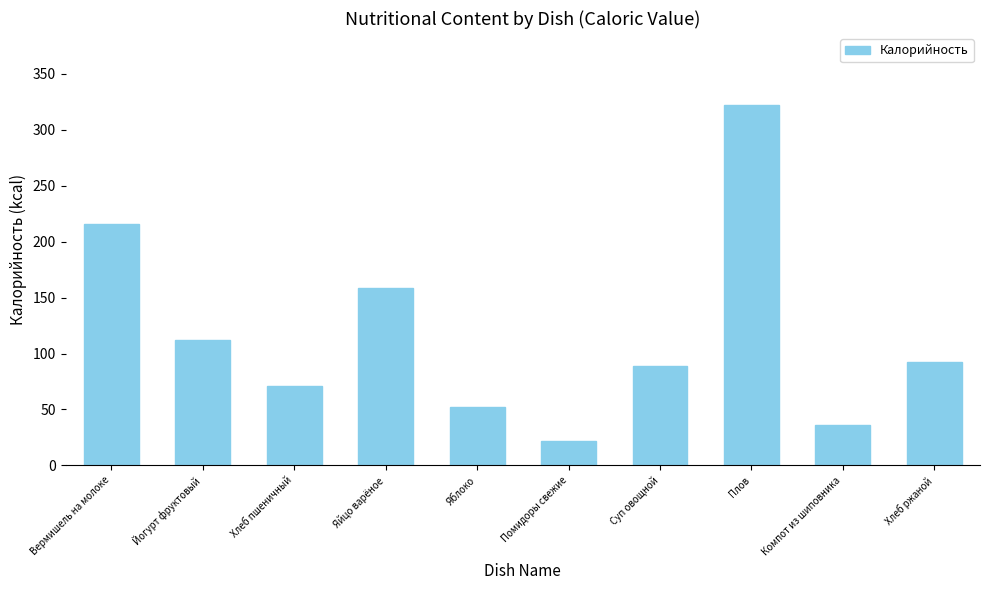

Reading left to right, extract all data points from this chart.

216.0	112.5	71.0	158.7	52.0	22.0	89.2	322.0	36.0	92.0